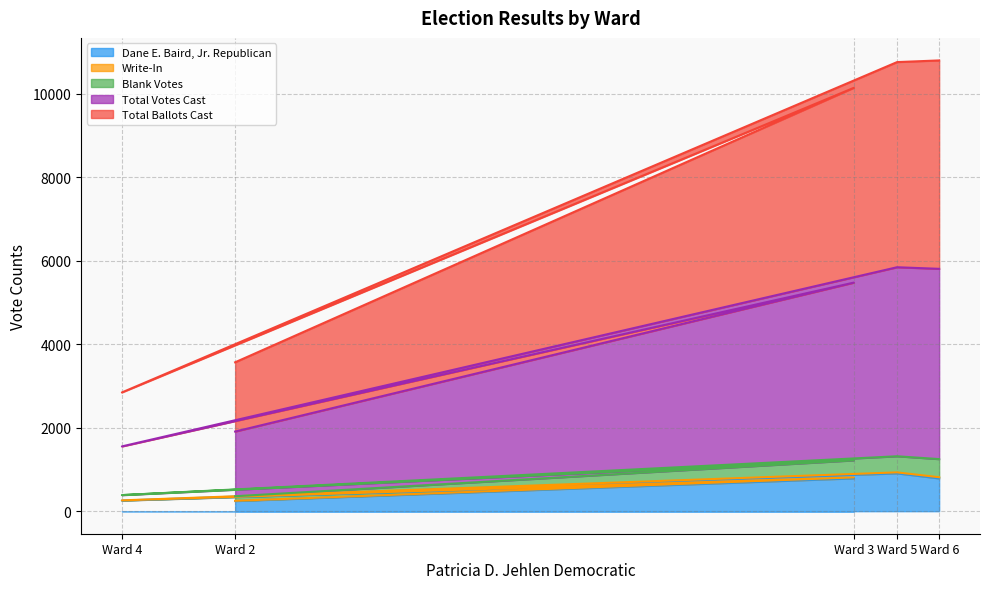

Count the number of categories in the chart.

5